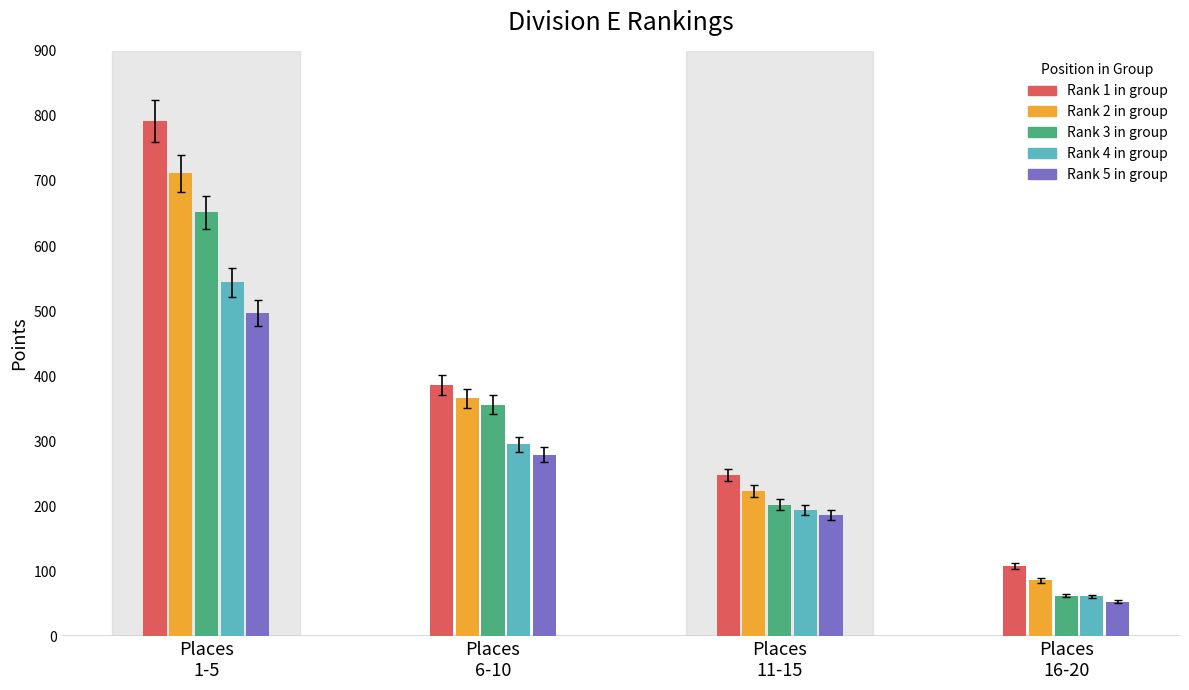

Reading right to left, what are all the values shown in this chart?

Mars Petcare=53.0	Community Blood Center=61.5	Geico Insurance Agency=62.5	Kansas City Chiefs=86.0	IFF=108.5	Kansas City University=186.0	Southwind Management=193.5	DiPasquale Moore=202.5	Russell Stover Chocolates=223.0	U.S. Engineering=248.0	MilliporeSigma=279.5	P1 Group Inc=295.0	Dimensional Innovations=356.0	Athletico Physical Therapy=366.0	HDR=387.0	Labconco Corp=497.5	Cboe Global Markets=544.0	FORVIS MAZARS=651.5	Design Resources Inc=711.5	MRIGlobal=792.0